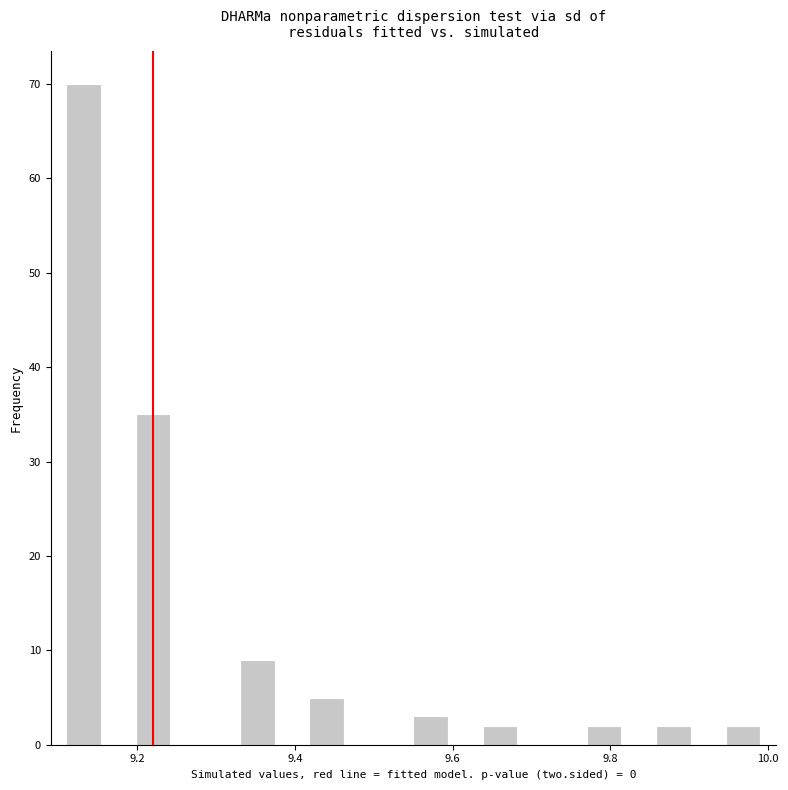

Around what value on the x-axis is the tallest bar? Give the approximate position of its centre, as read against the axis.

9.14